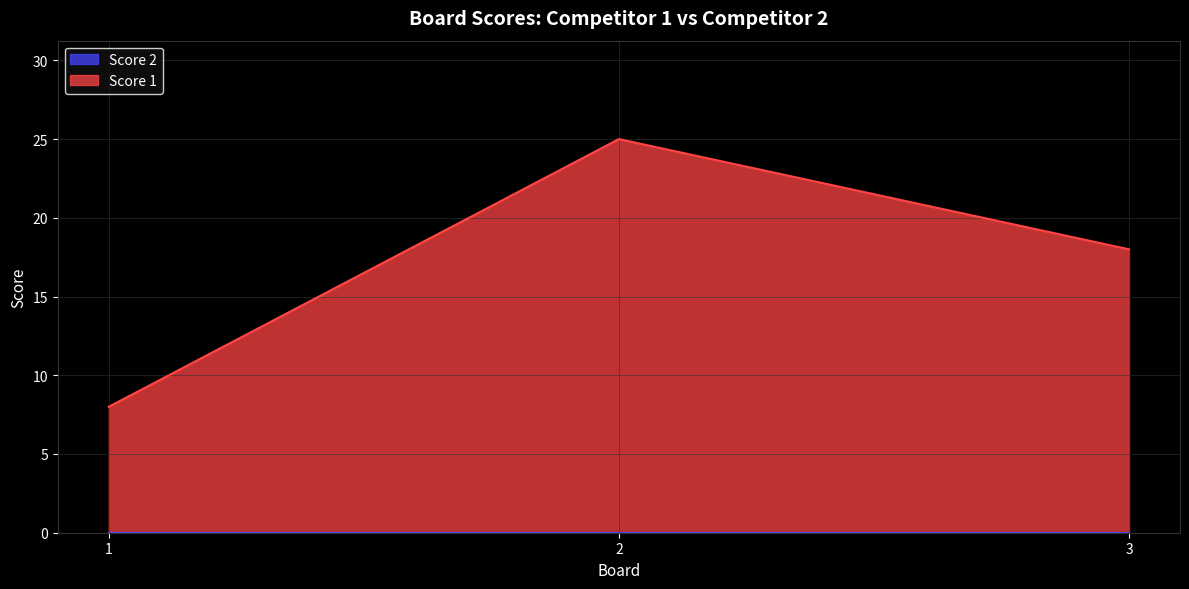

Count the values in the range 8 to 25.

3